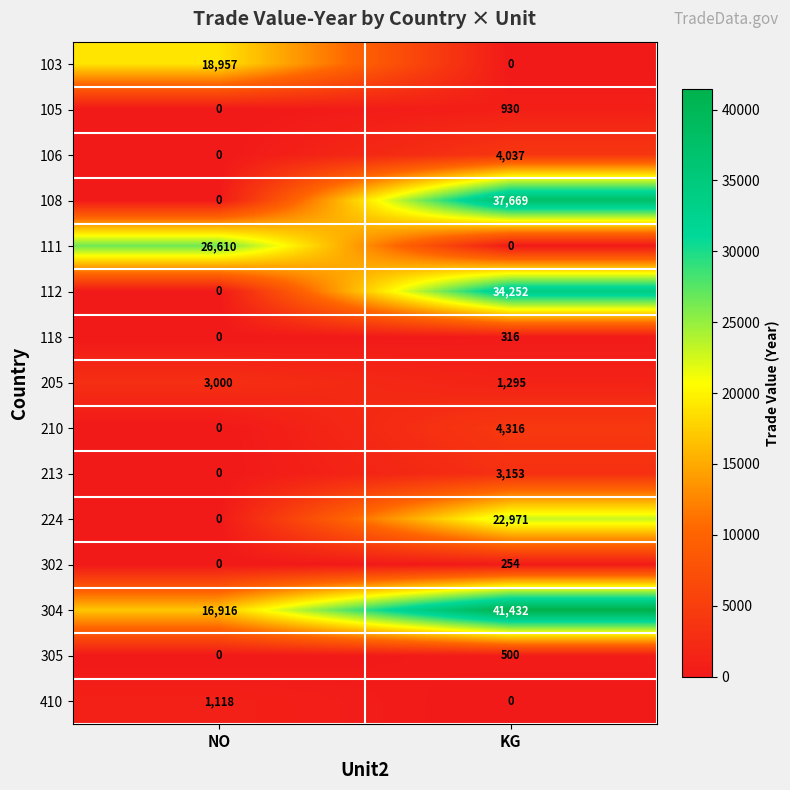

What is the maximum value shown in the chart?

41432